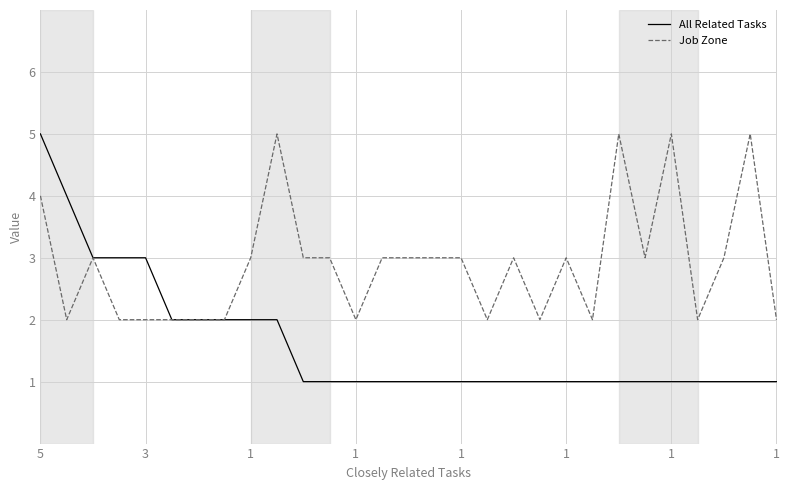

Which series has the largest range (max minus min)?

All Related Tasks